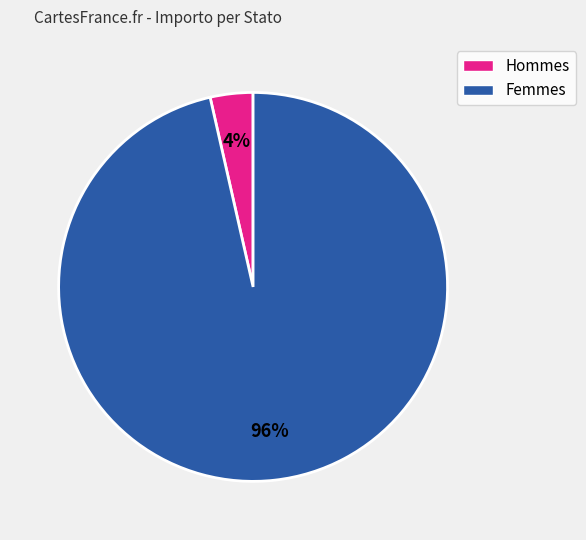

Which has a higher value, Femmes or Hommes?

Femmes